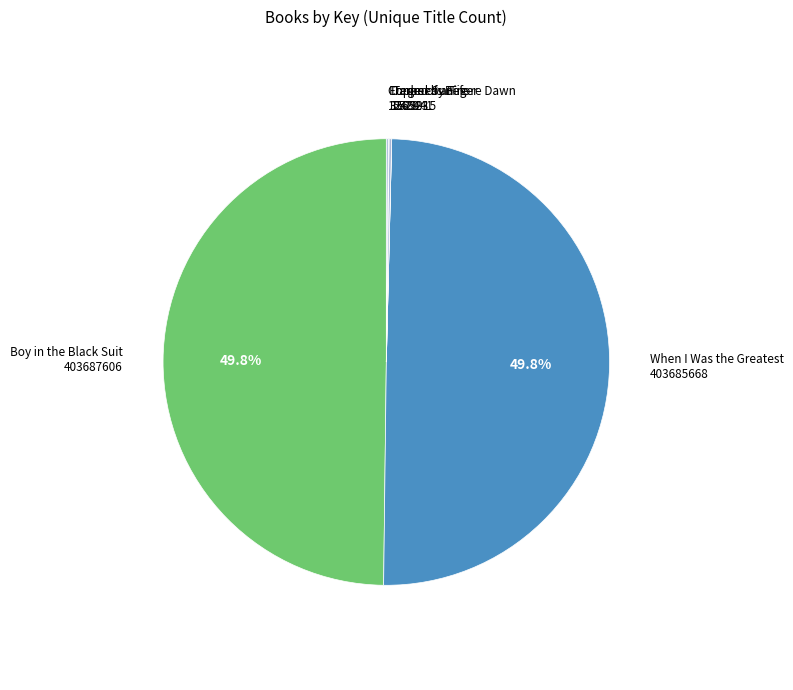

Which slice is the smallest?

Tears of a Tiger